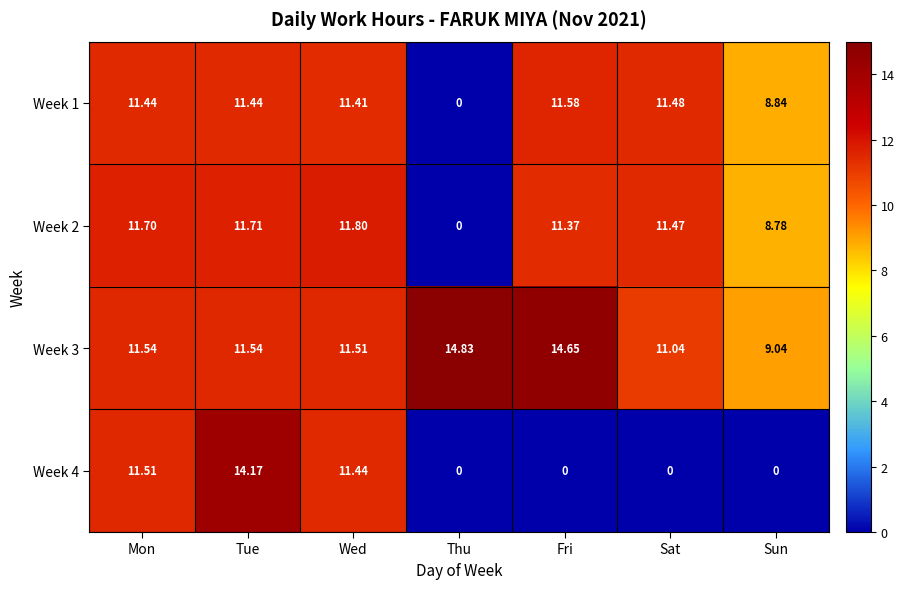

At which label does Week 2 first exceed 11?

Mon